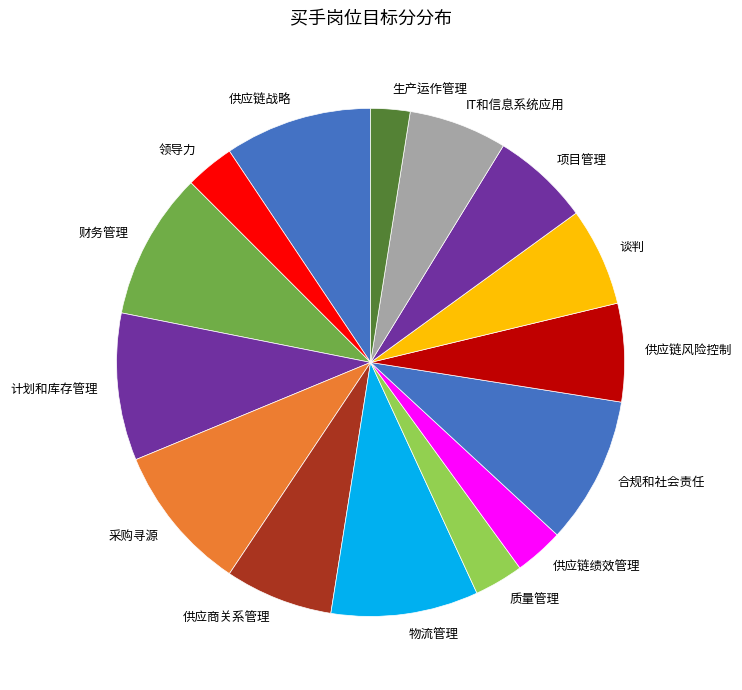

What is the smallest slice in the pie chart?

生产运作管理